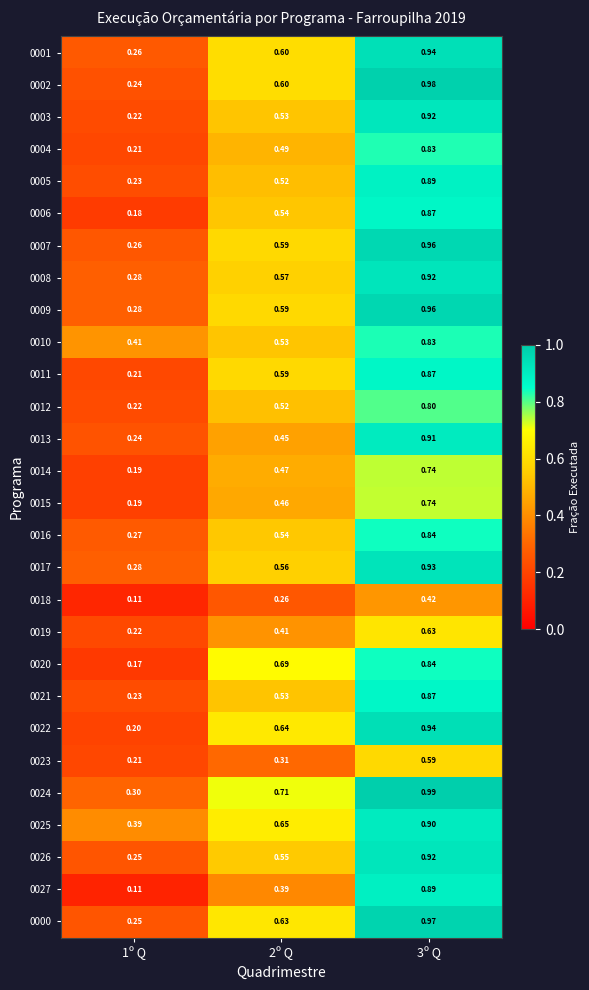

Between 2º Q and 3º Q, which series saw the biggest shift?

0027